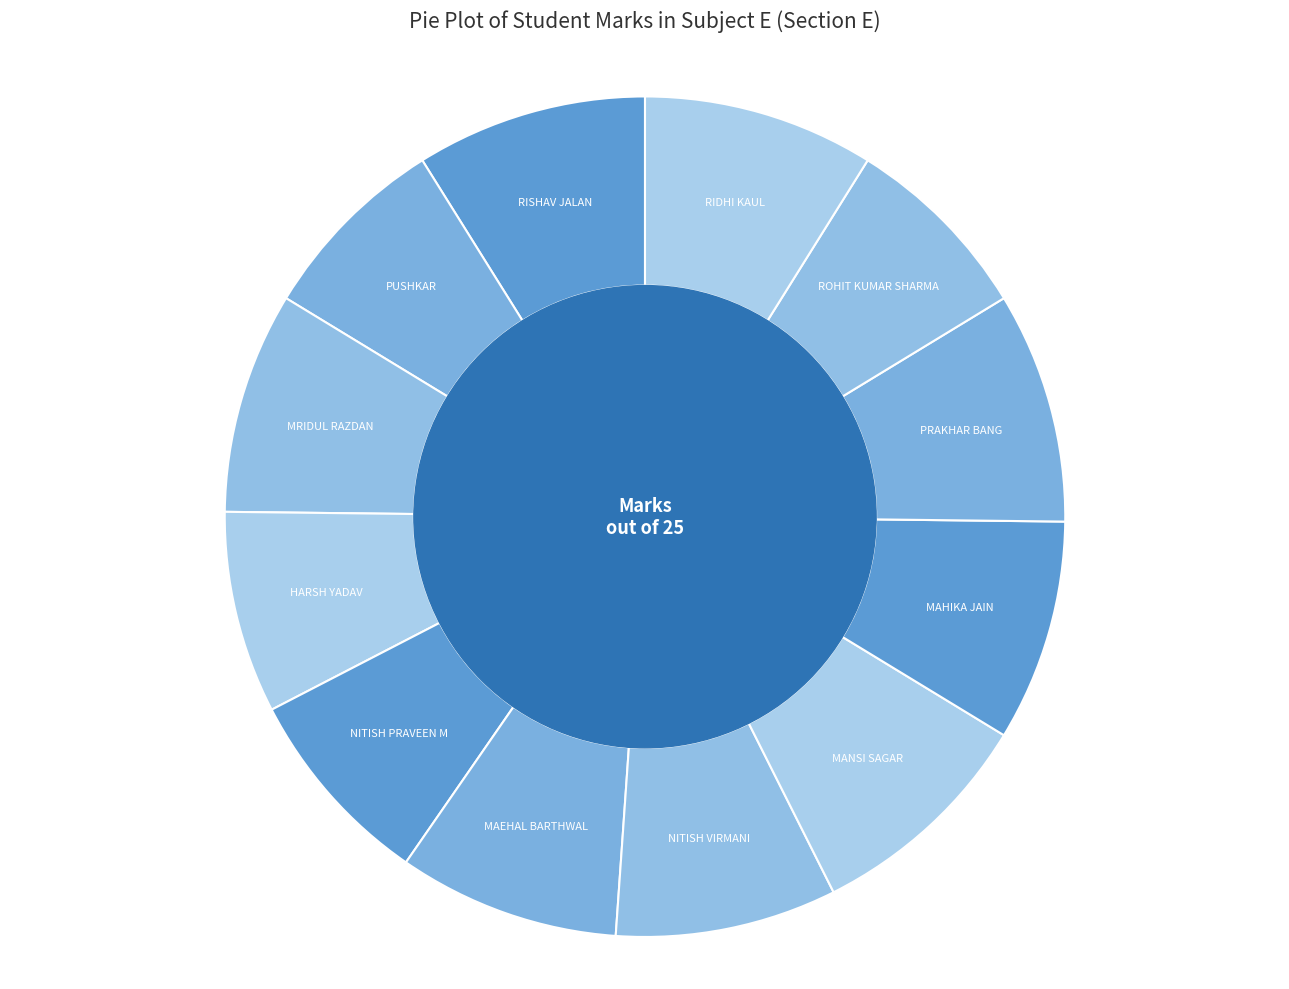

Is MANSI SAGAR the majority of the pie?

No